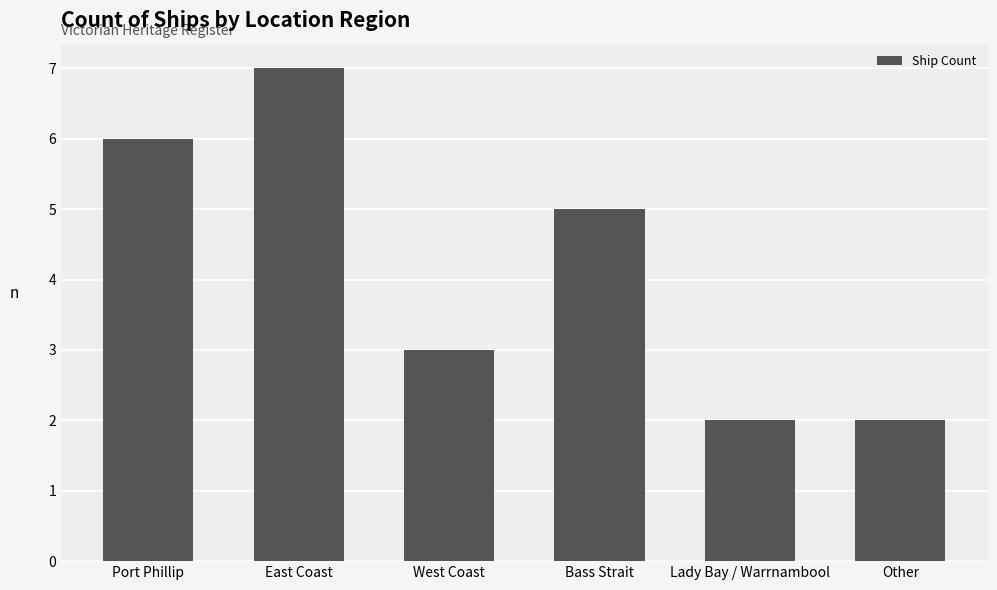

Is it true that the value at Bass Strait is 5?

True